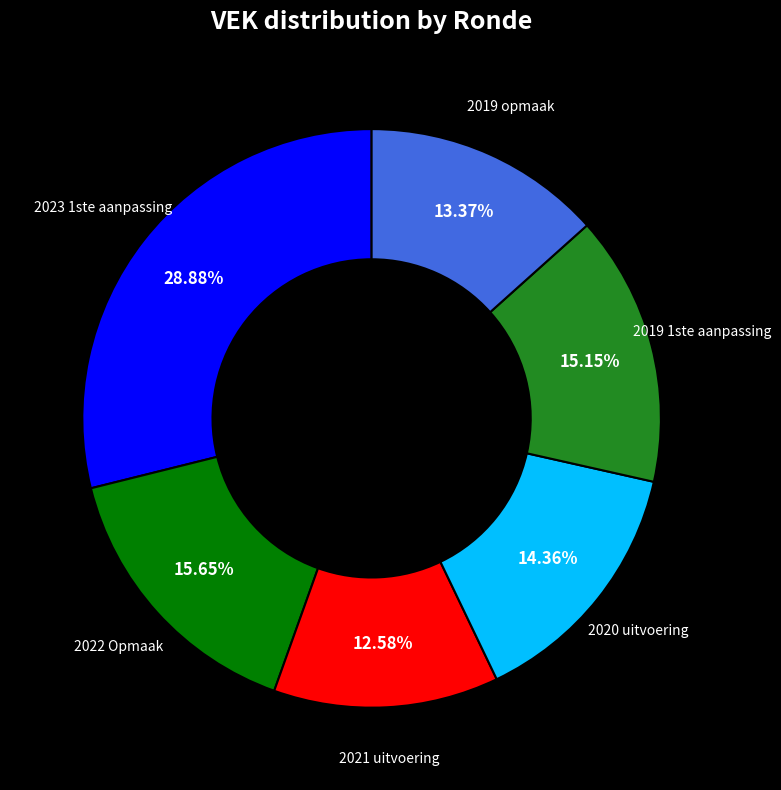

Is there a majority slice in this chart?

No